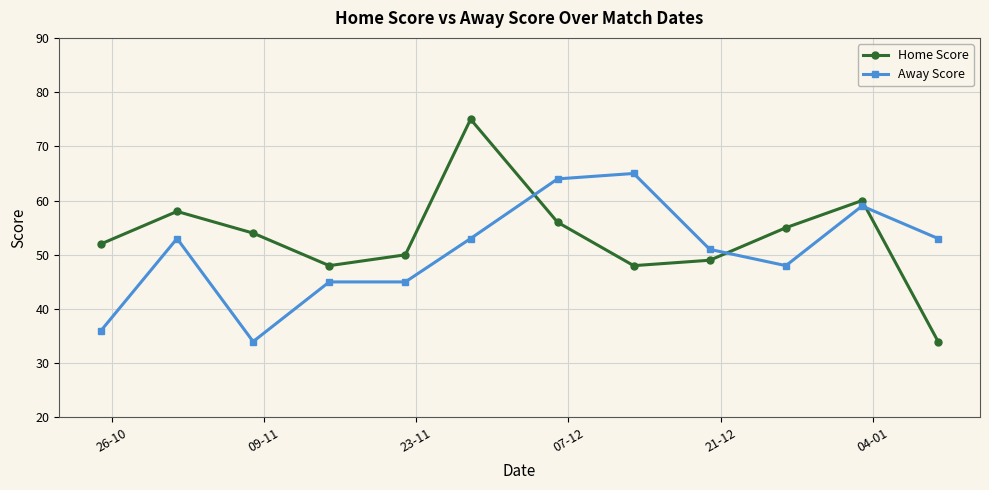

What is the average value of the Home Score series?

53